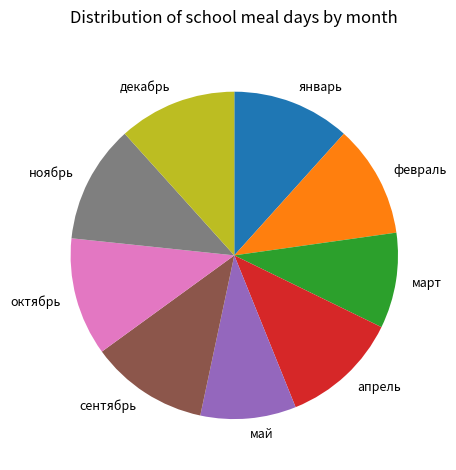

Is the sum of февраль and май greater than half?

No